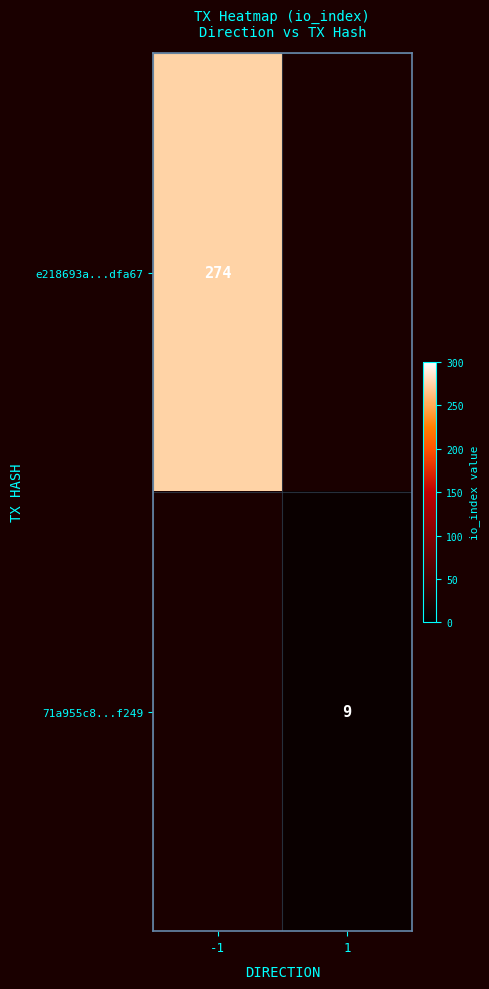

True or false: e218693a...dfa67 has a value of 81 at -1.

False